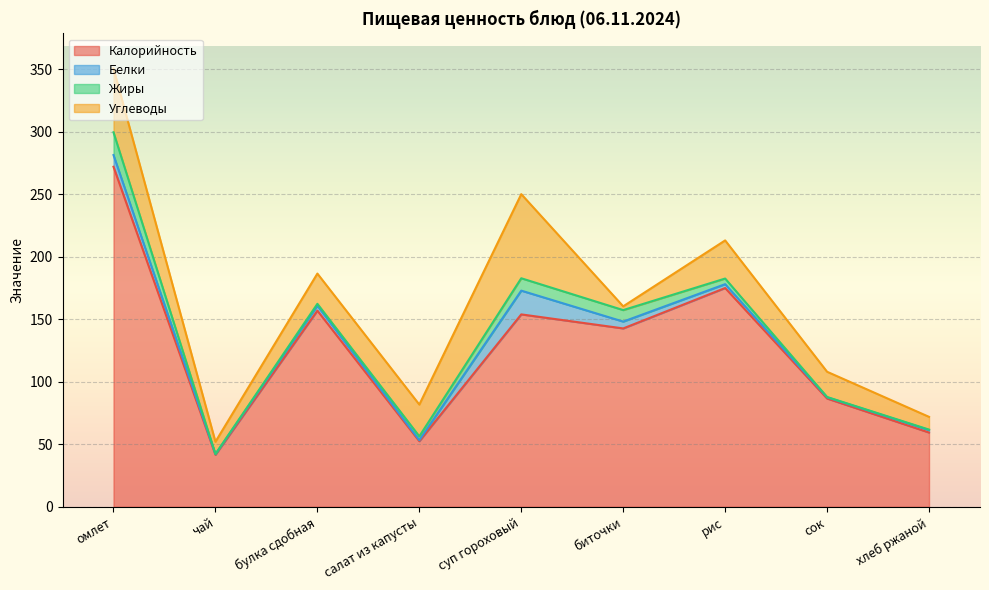

Which category has the highest value in the Белки series?

суп гороховый